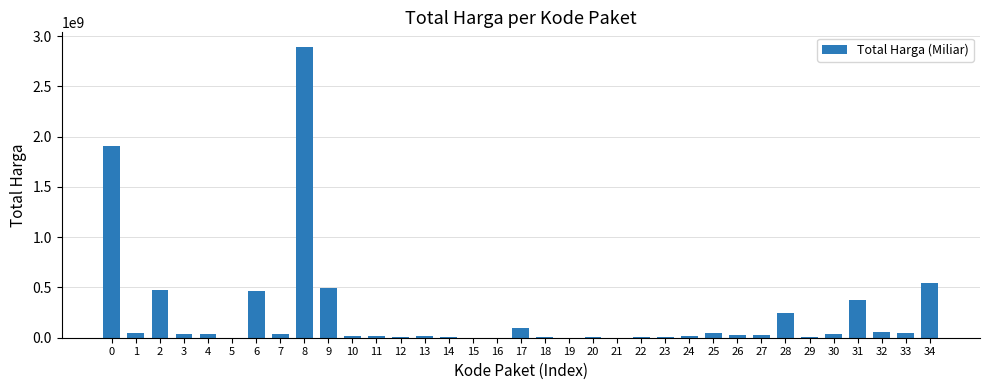

What is the sum of all values?

7996097085